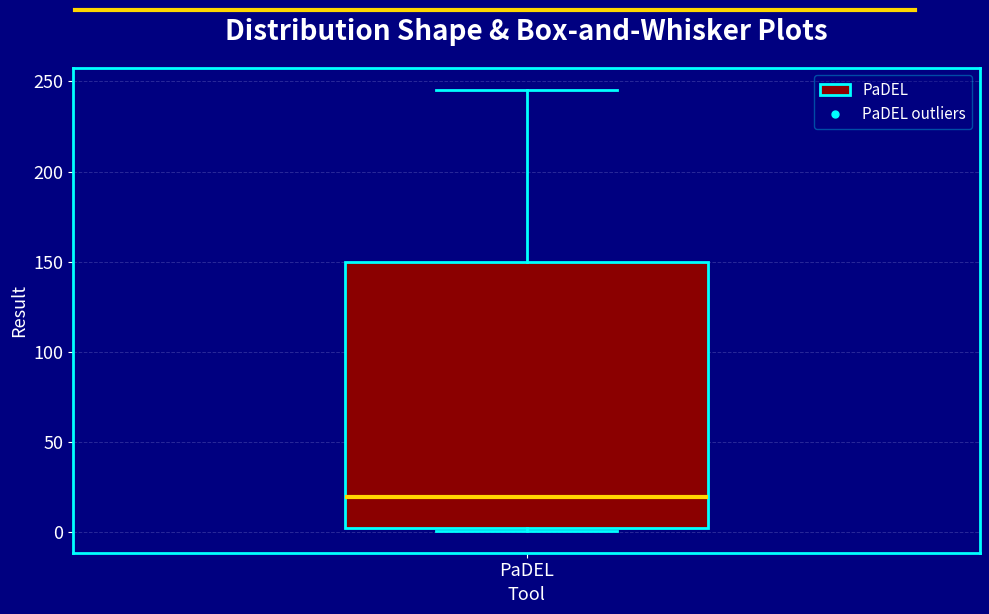

Read this box plot against the y-axis: the position of the median line, the range covered by the box, and the ends of both whiskers. The values are not printed on the chart, so give them approximately, as read against the axis.

median 20, box 5 to 150, whiskers 0 to 245